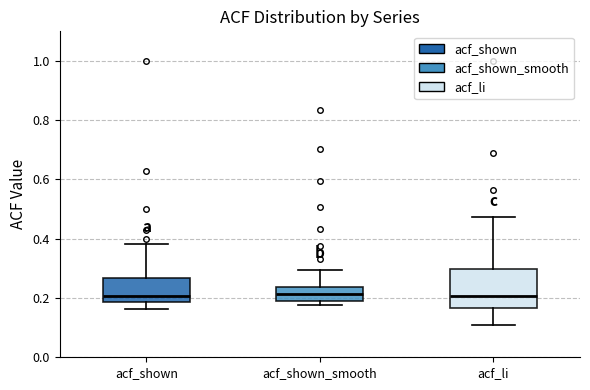

Reading left to right, transcribe this box plot: for each box, give where its median line is, the range the box spans, and where its two whiskers end, as read against the y-axis. The values are not printed on the chart, so give them approximately, as read against the axis.

acf_shown: median 0.20, box 0.18 to 0.26, whiskers 0.16 to 0.38
acf_shown_smooth: median 0.22, box 0.18 to 0.24, whiskers 0.18 (just below the box's lower edge) to 0.30
acf_li: median 0.20, box 0.16 to 0.30, whiskers 0.10 to 0.48